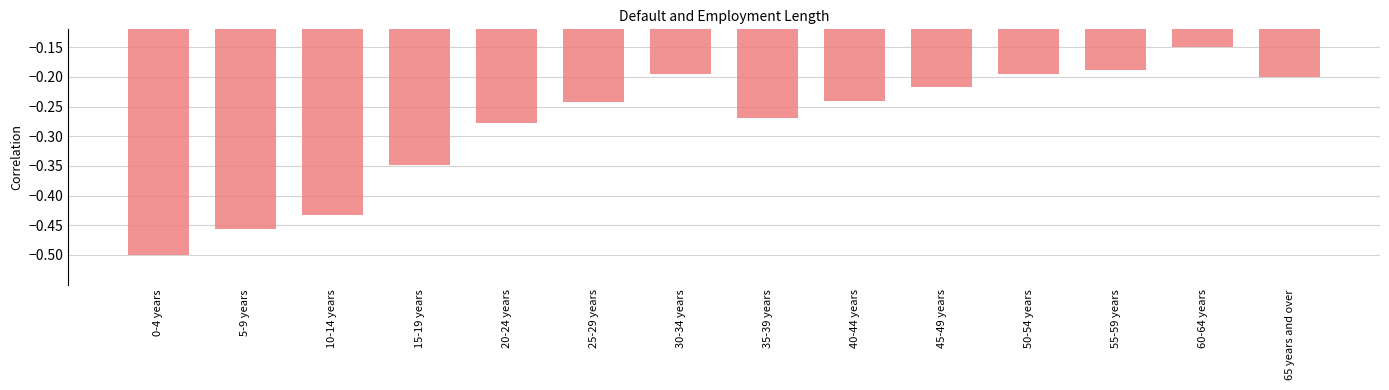

True or false: the data shows -0.3 at 55-59 years.

False